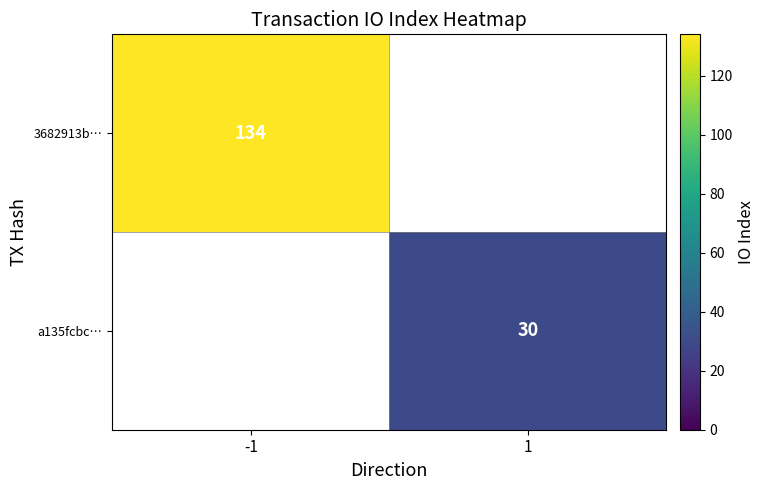

At how many categories does at least one series exceed 54?

1